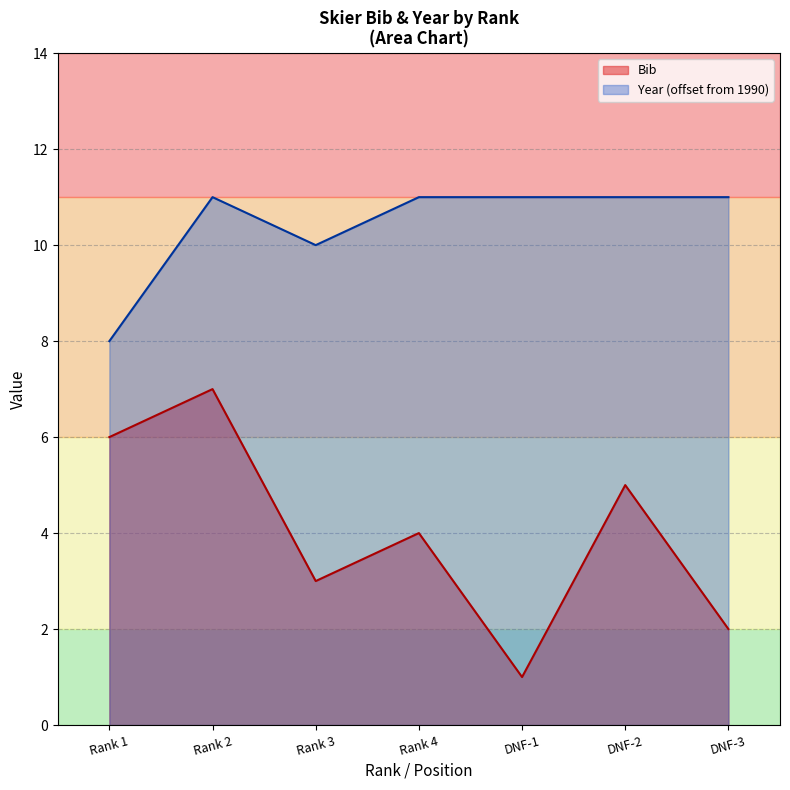

Rank the series by their average value, from highest to lowest.

Year (offset from 1990), Bib